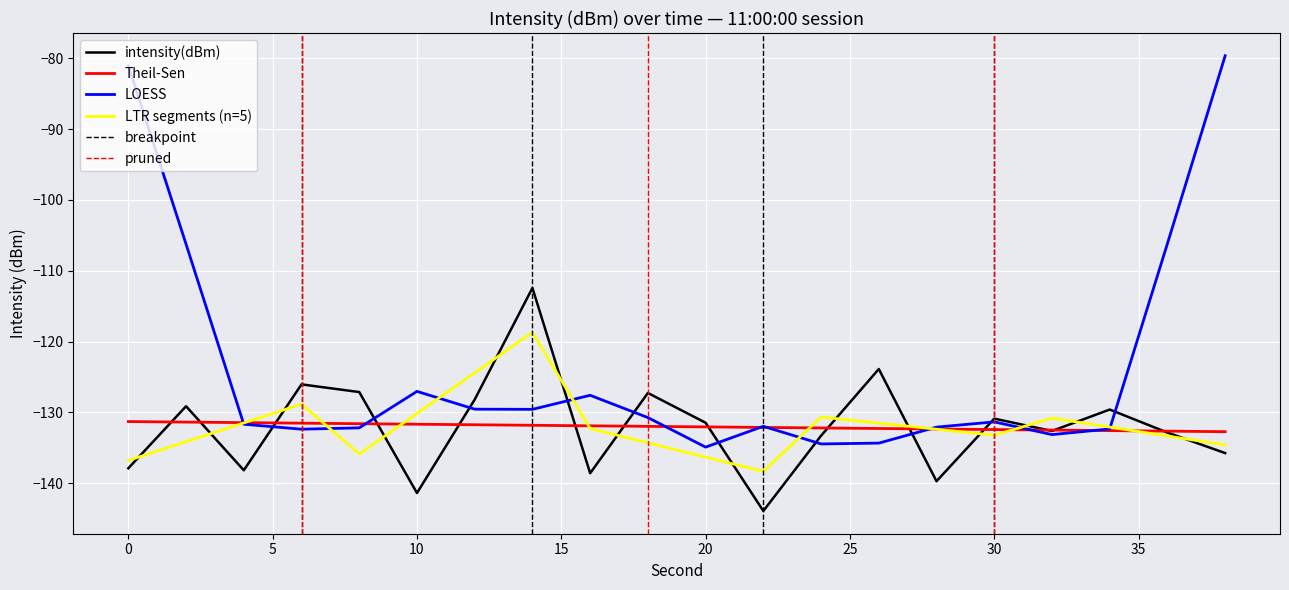

At which label is the value closest to -128?

12